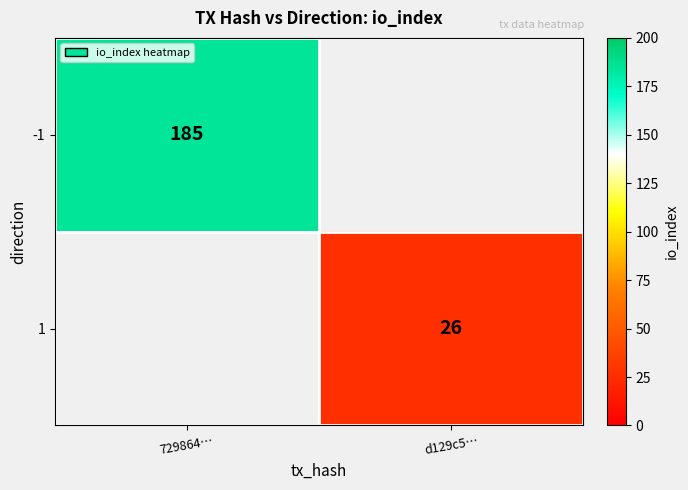

Is the value of -1 at 729864… greater than the value of 1 at d129c5…?

Yes